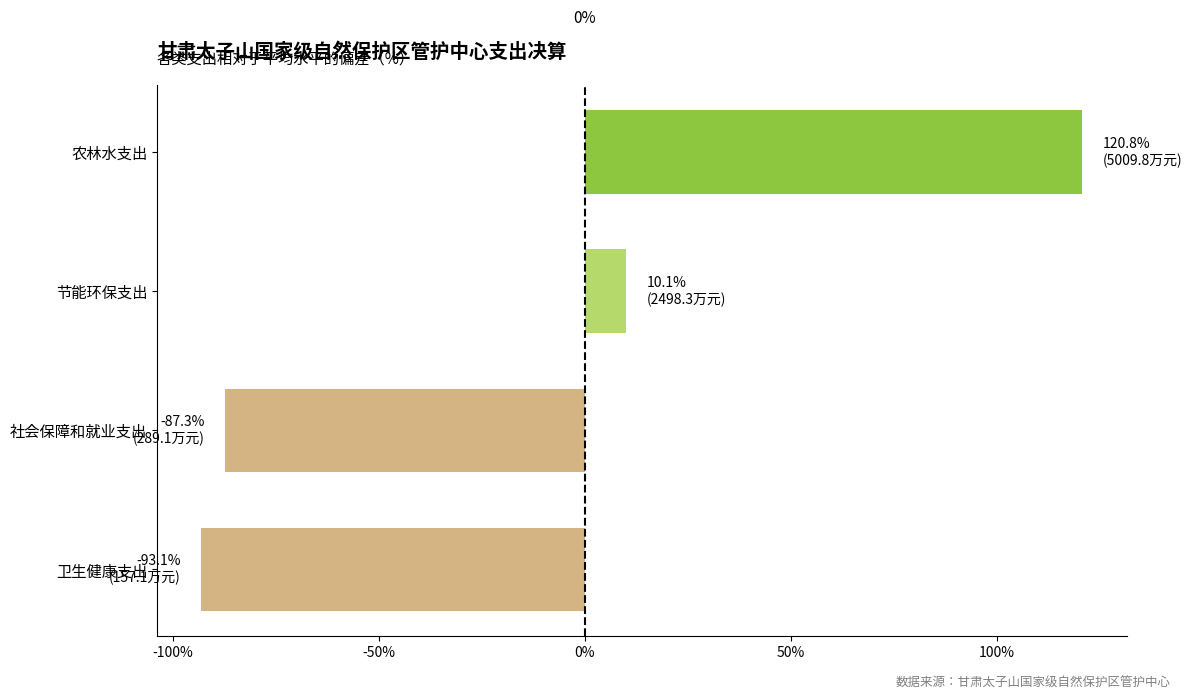

How many bars are there in total?

4